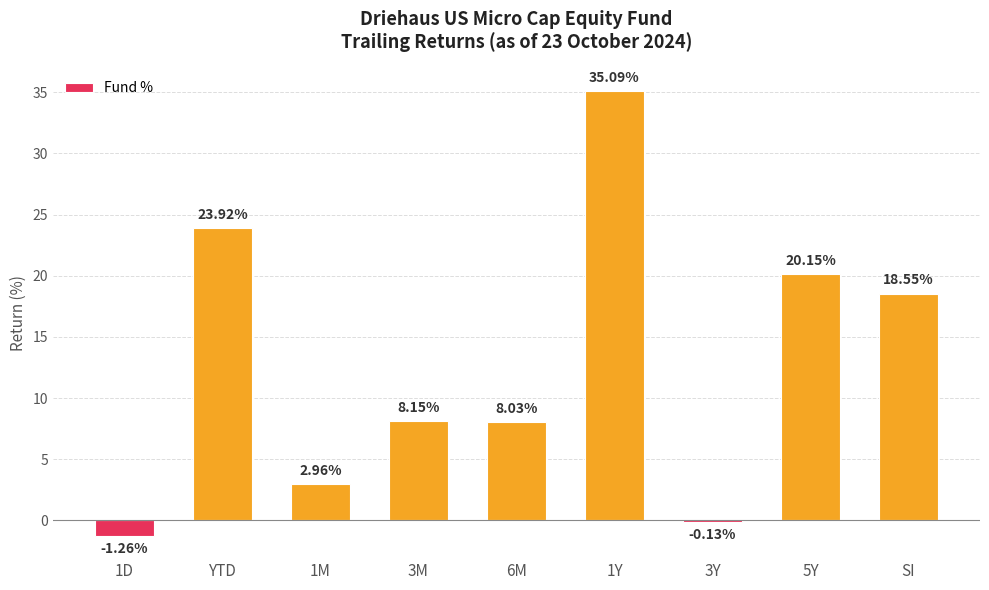

Is it true that the value at 3M is 5.0?

False